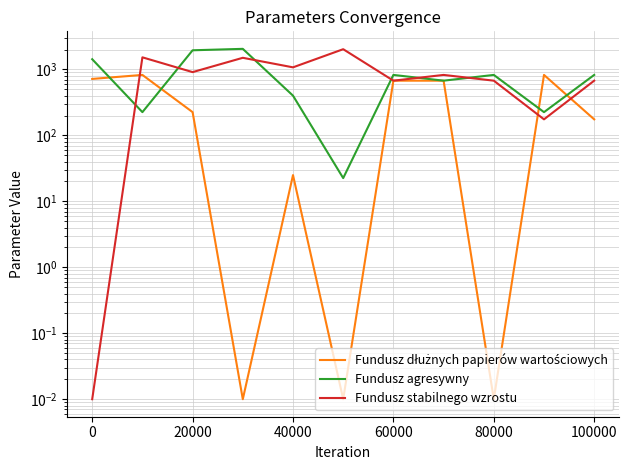

Rank the series by their maximum value, from lowest to highest.

Fundusz dłużnych papierów wartościowych, Fundusz stabilnego wzrostu, Fundusz agresywny